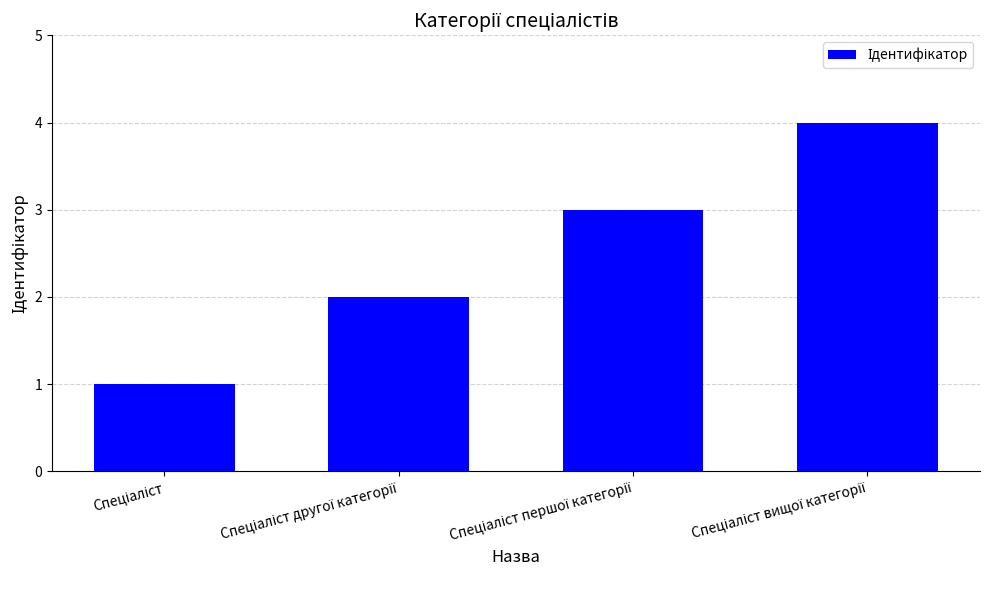

How many categories are shown in the chart?

4